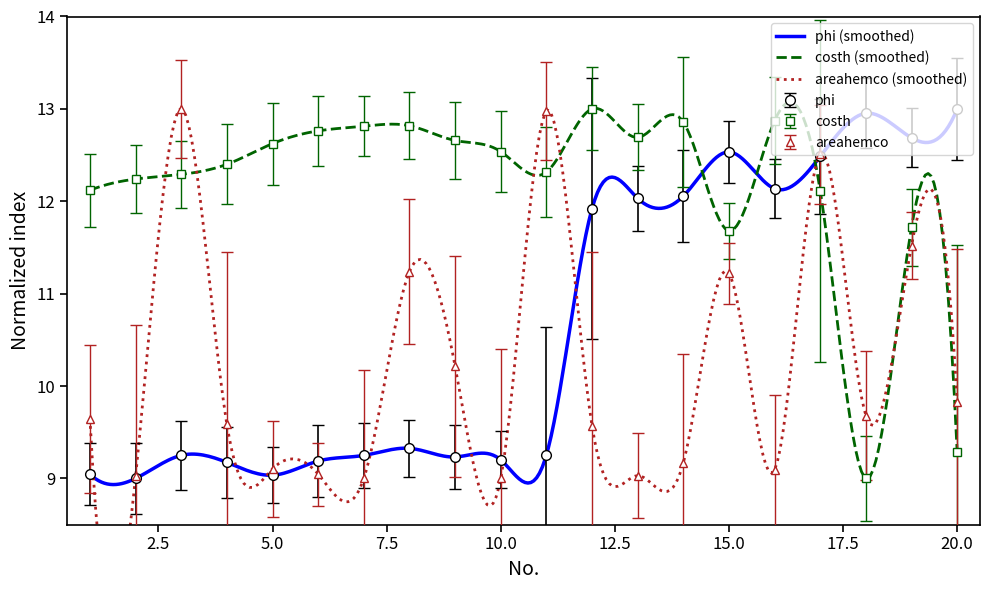

Reading left to right, list all the values displayed in this chart.

phi: 9.0	9.0	9.2	9.2	9.0	9.2	9.2	9.3	9.2	9.2	9.3	11.9	12.0	12.1	12.5	12.1	12.5	13.0	12.7	13.0
costh: 12.1	12.2	12.3	12.4	12.6	12.8	12.8	12.8	12.7	12.5	12.3	13.0	12.7	12.9	11.7	12.9	12.1	9.0	11.7	9.3
areahemco: 9.6	9.0	13.0	9.6	9.1	9.0	9.0	11.2	10.2	9.0	13.0	9.6	9.0	9.2	11.2	9.1	12.5	9.7	11.5	9.8